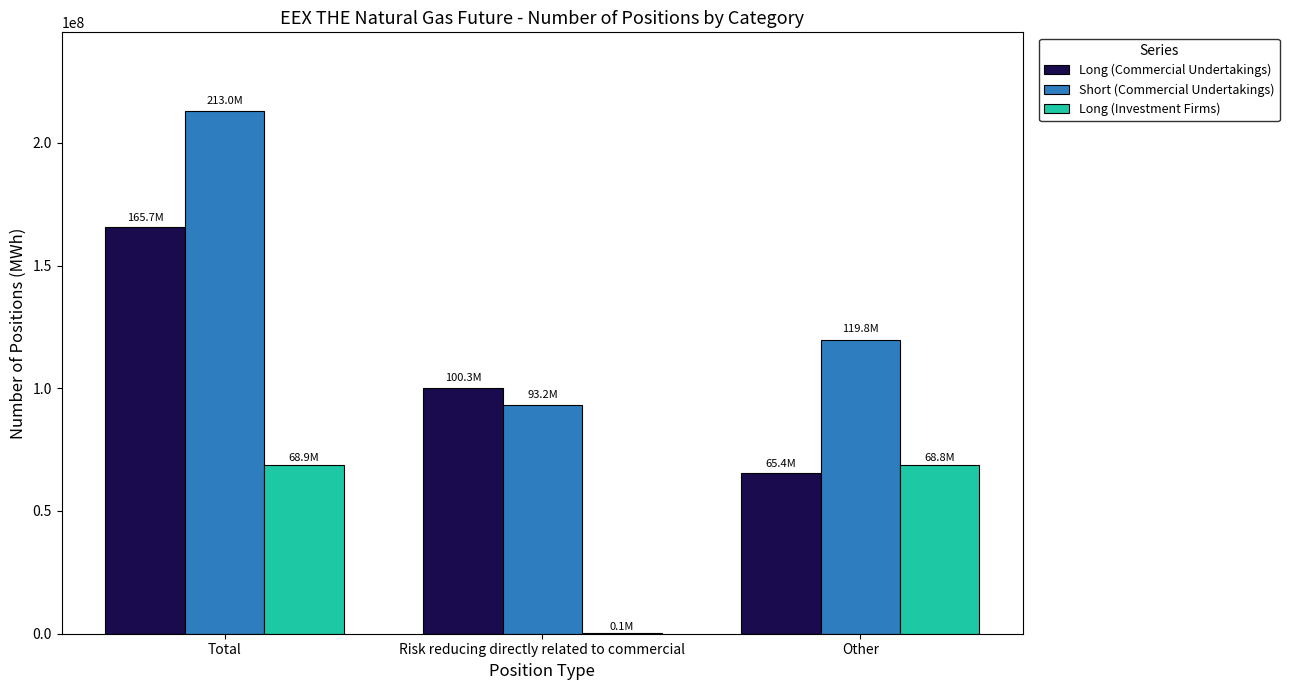

Is the value of Long (Commercial Undertakings) at Other greater than the value of Long (Investment Firms) at Other?

No